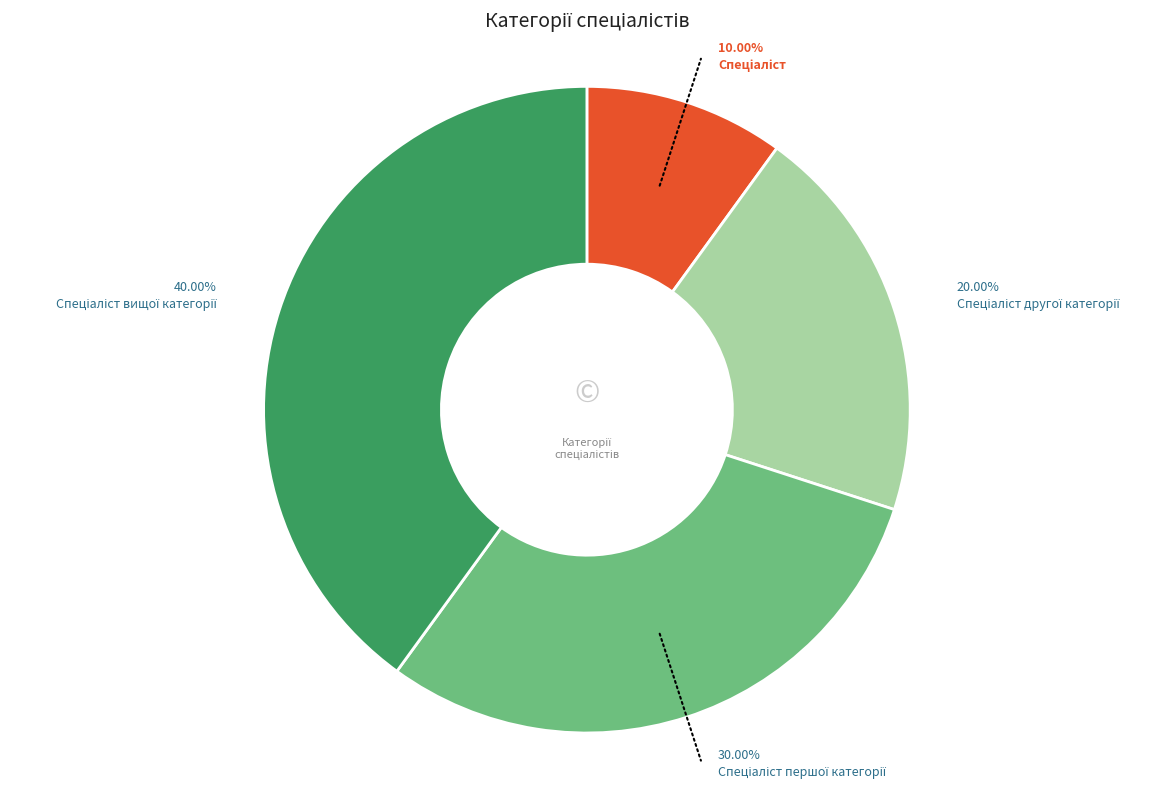

Is there any slice that represents more than half of the pie?

No